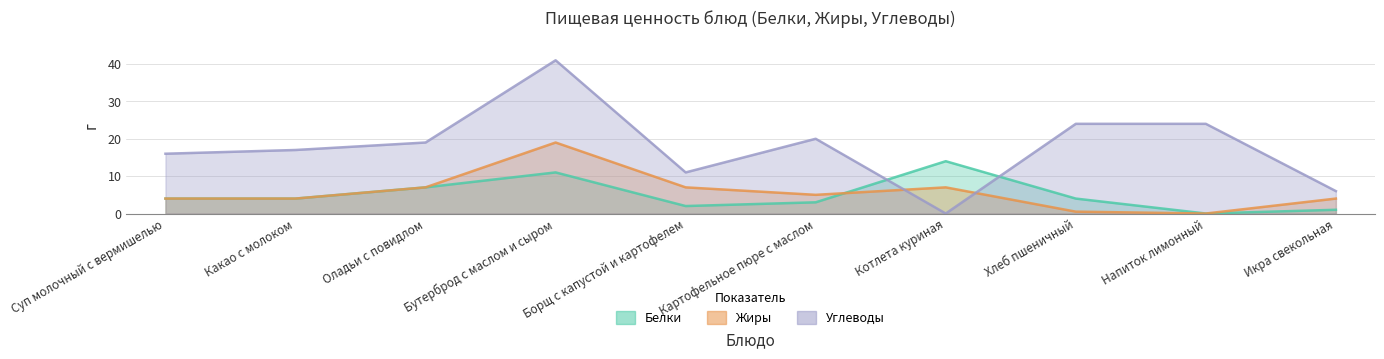

At how many categories does at least one series exceed 19?

4